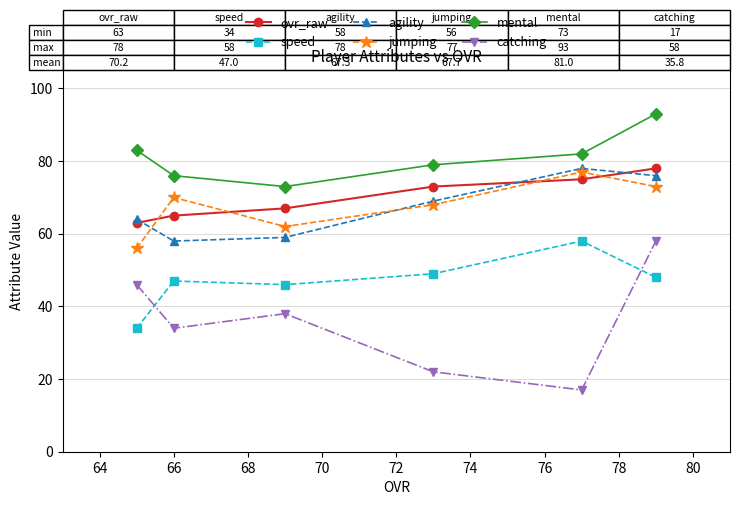

Is this an area chart (filled region under the line)?

No